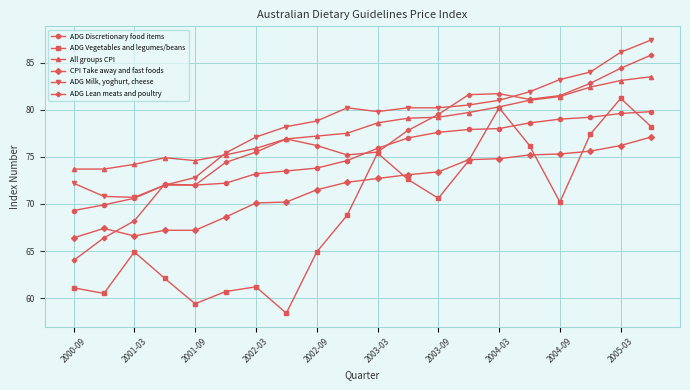

What is the minimum value shown in the chart?

58.4